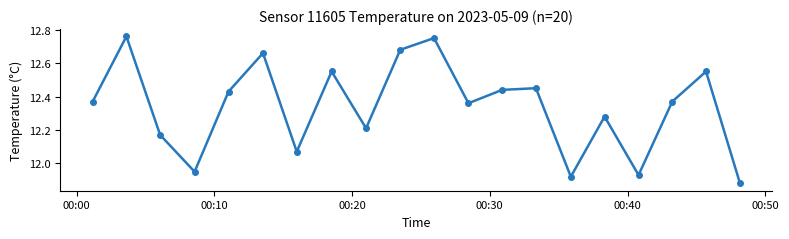

What is the difference between the second highest and second lowest values?

0.8